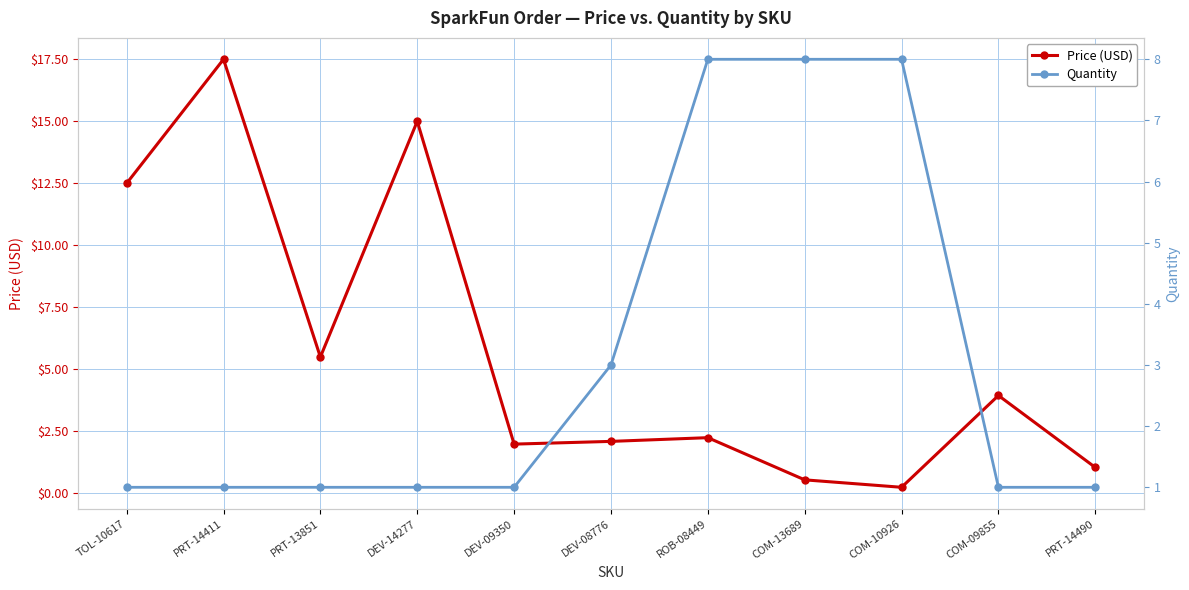

At how many categories does at least one series exceed 1?

11